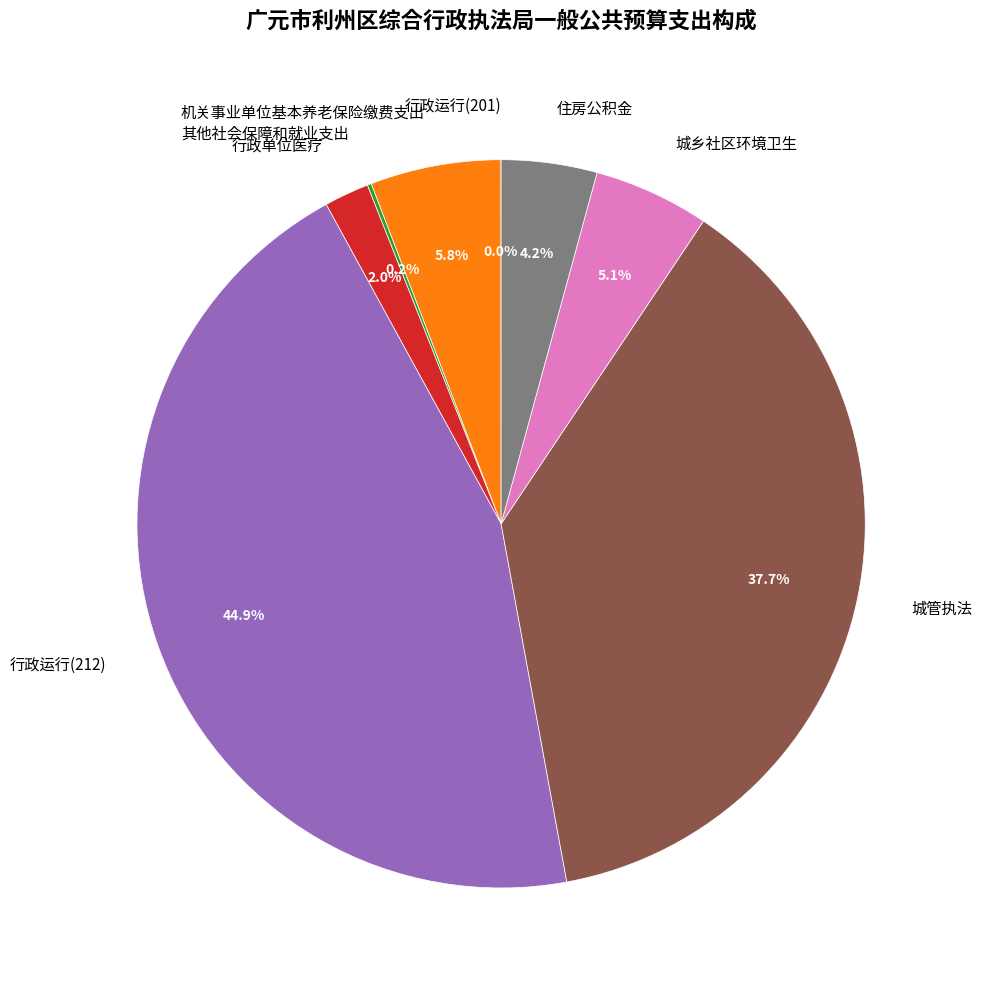

To the nearest percent, what portion does 城乡社区环境卫生 represent?

5%